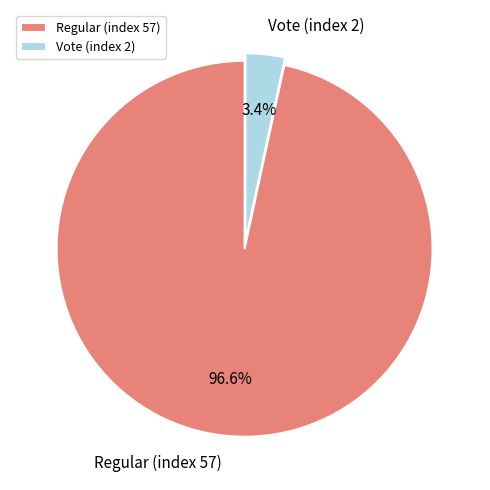

Which category has the biggest portion of the pie?

Regular (index 57)